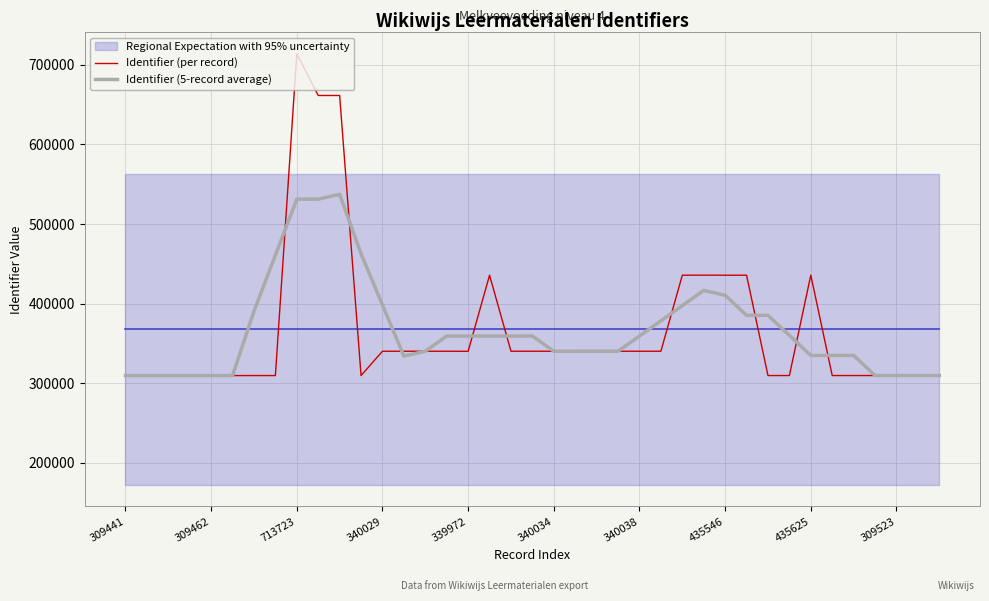

What value does the Identifier (per record) series have at 38?

309538.0